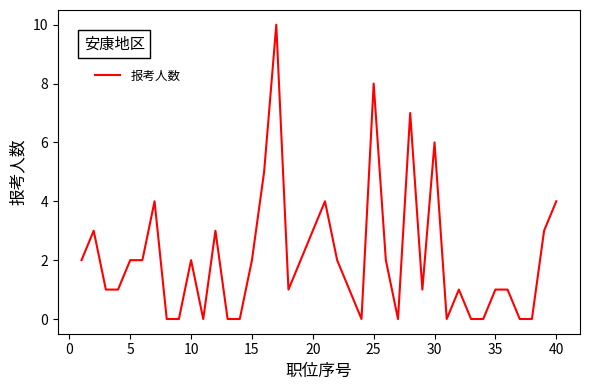

Reading right to left, list all the values displayed in this chart.

4	3	0	0	1	1	0	0	1	0	6	1	7	0	2	8	0	1	2	4	3	2	1	10	5	2	0	0	3	0	2	0	0	4	2	2	1	1	3	2